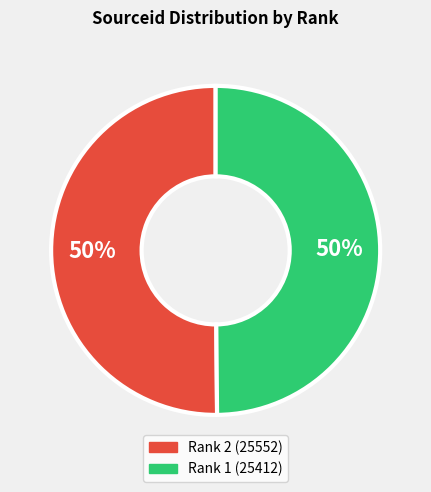

To the nearest percent, what is the combined percentage of Rank 2 (25552) and Rank 1 (25412)?

100%